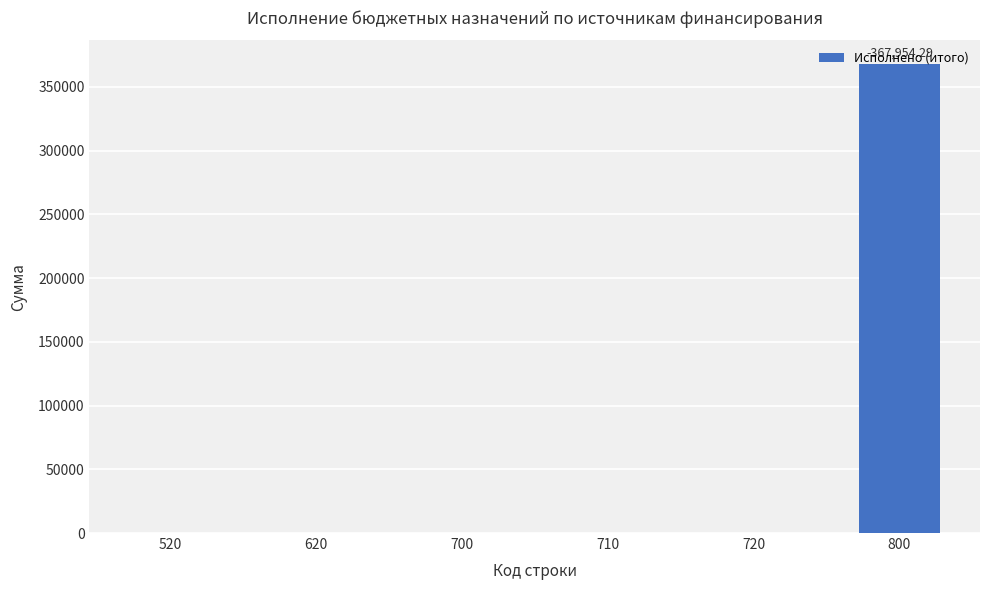

How many categories are shown in the chart?

6